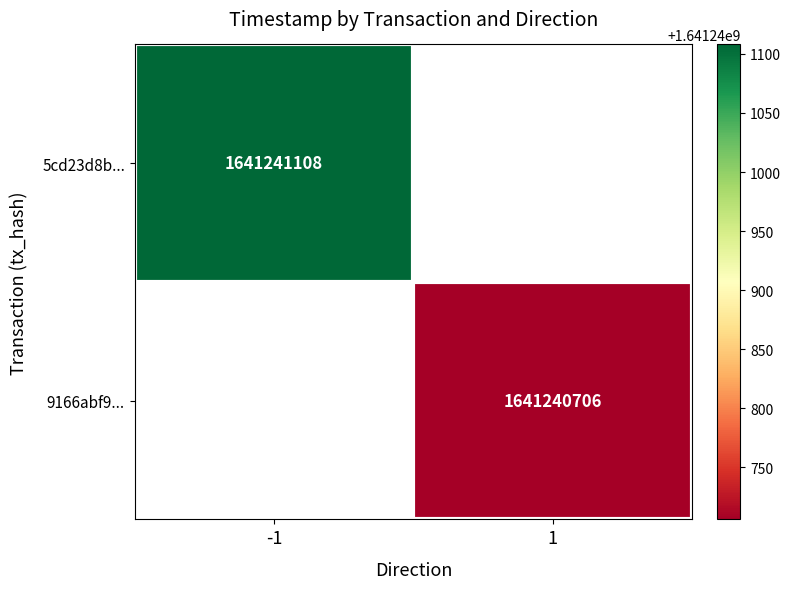

Rank the series by their average value, from highest to lowest.

5cd23d8b..., 9166abf9...